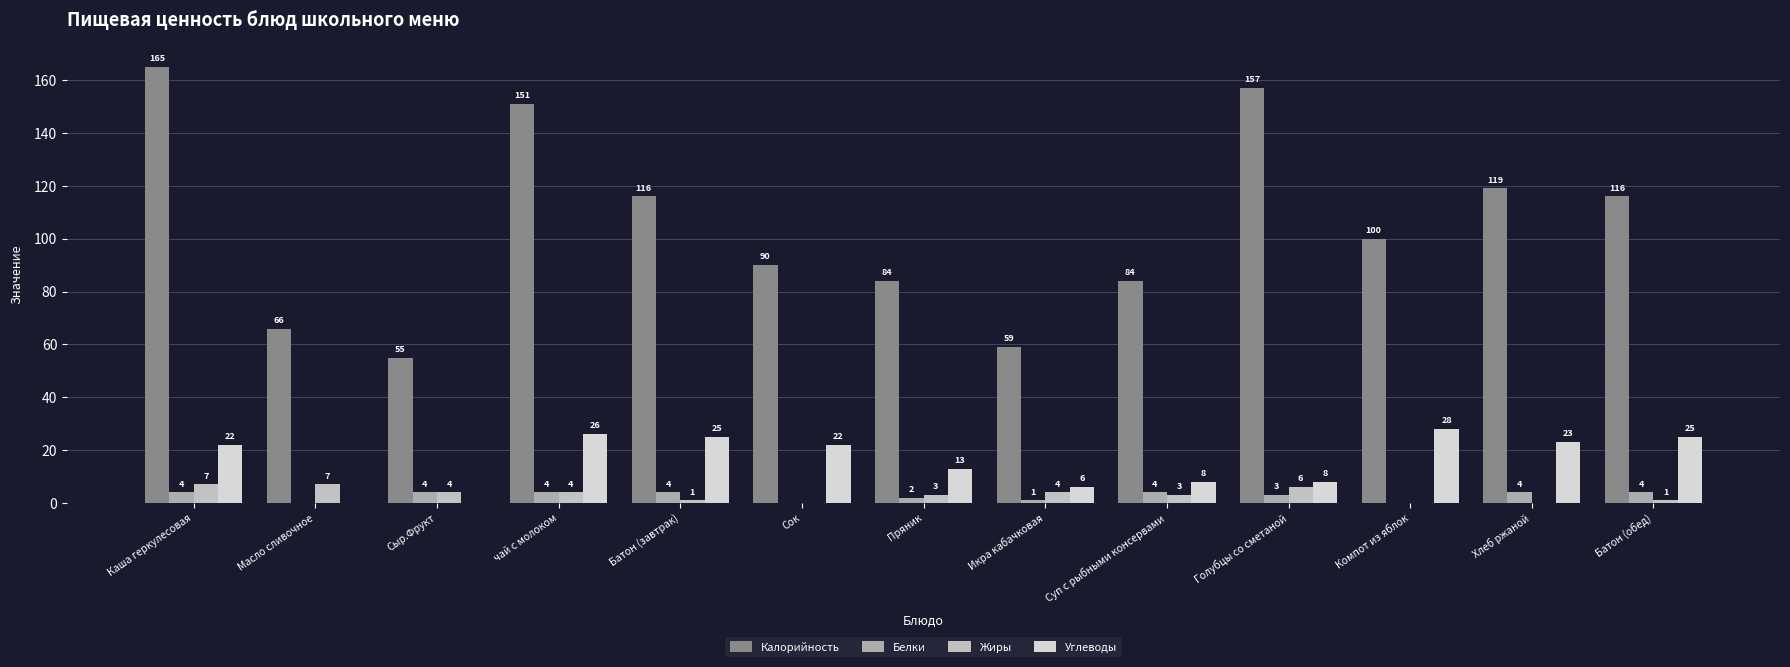

What are all the series names shown in the legend?

Калорийность, Белки, Жиры, Углеводы